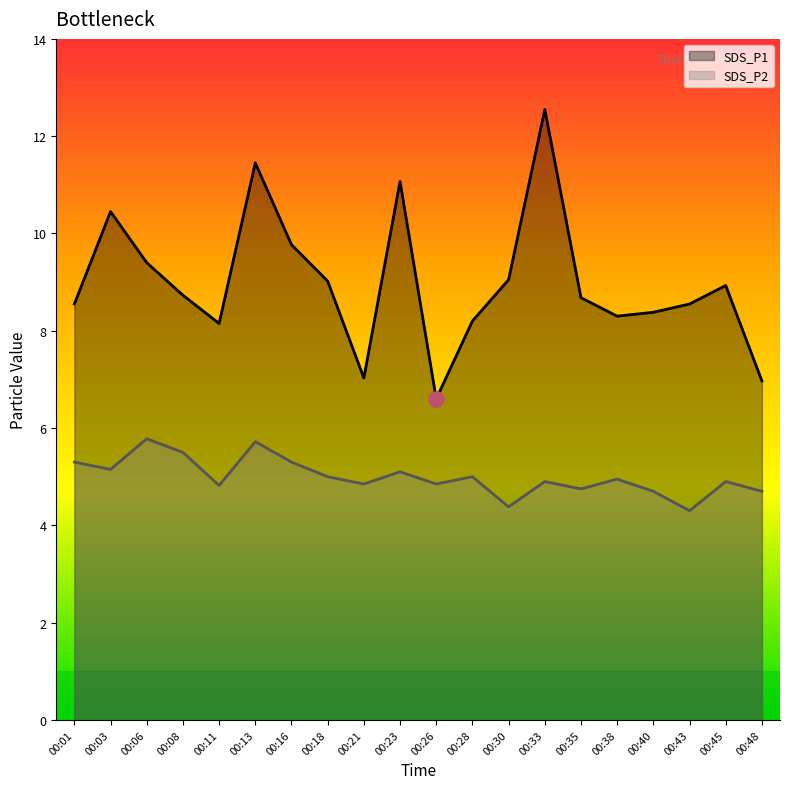

Which series contains the lowest Y value?

SDS_P2